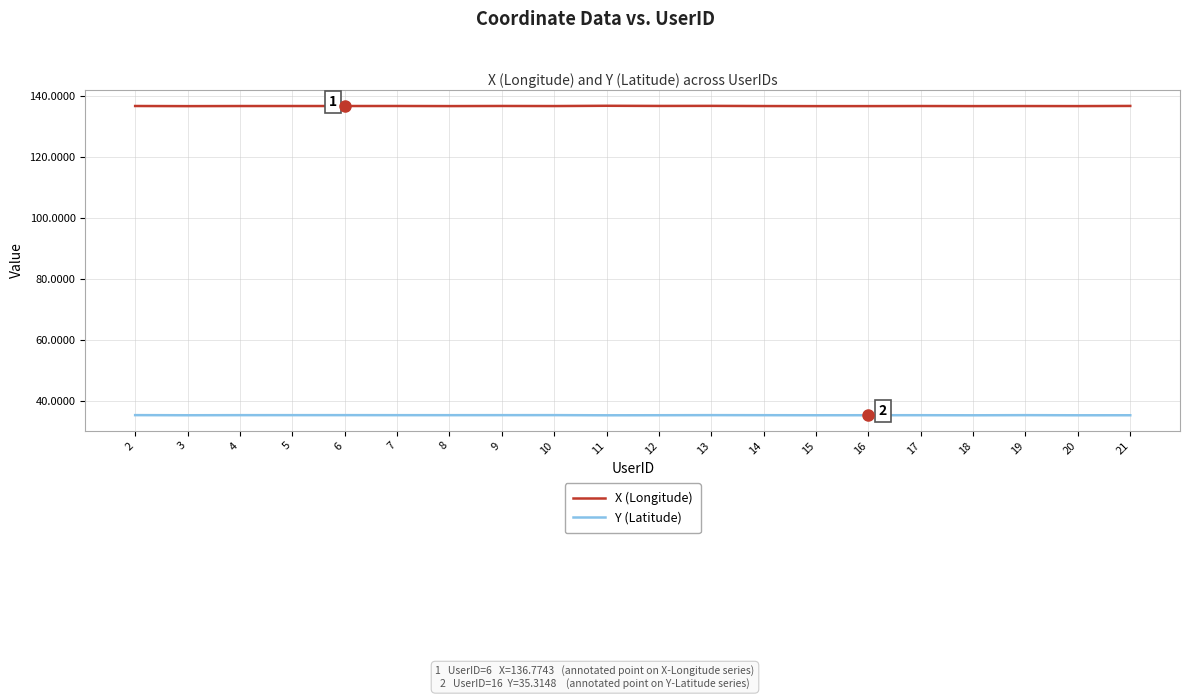

Rank the series at 13 from highest to lowest value.

X (Longitude), Y (Latitude)